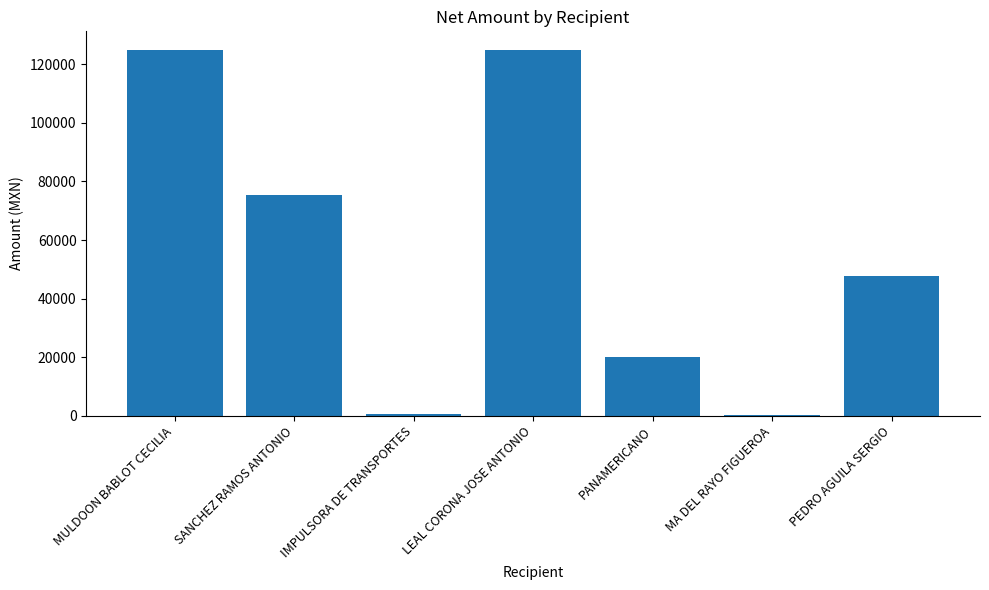

What is the change in value from SANCHEZ RAMOS ANTONIO to PANAMERICANO?

-55469.4